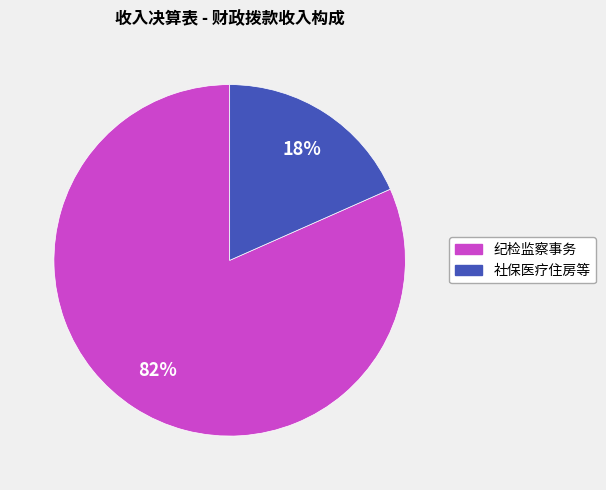

To the nearest percent, what is the average slice percentage?

50%